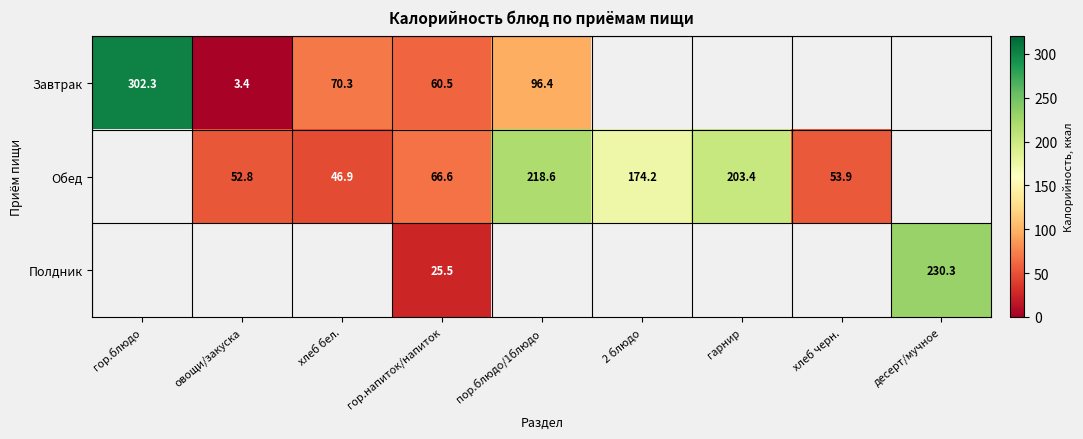

Which has a higher value, гор.напиток/напиток or хлеб бел.?

хлеб бел.